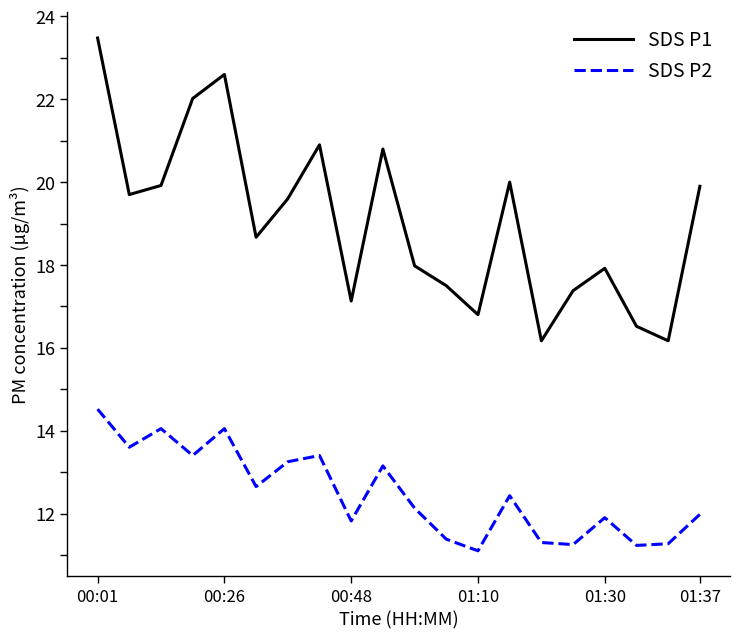

True or false: SDS P1 and SDS P2 cross at least once.

False